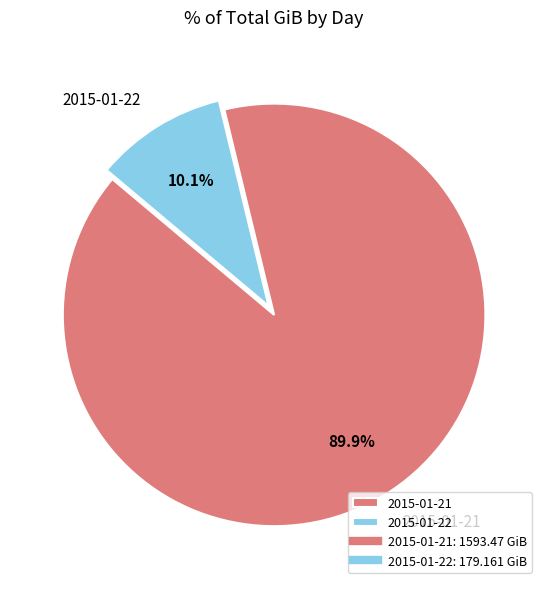

Count the number of slices in the pie.

2